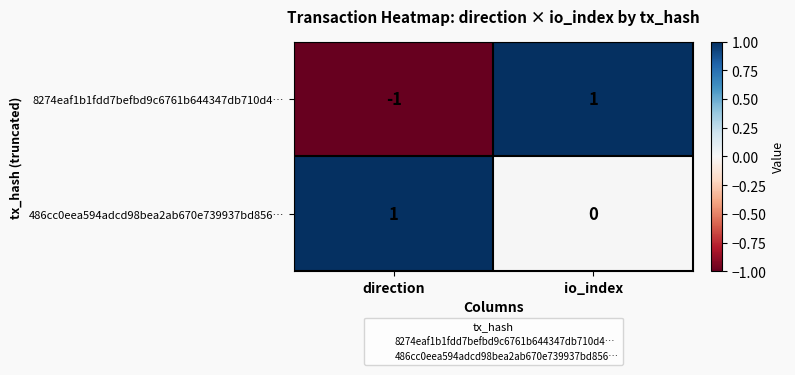

Reading left to right, what are all the values shown in this chart?

8274eaf1b1fdd7befbd9c6761b644347db710d4…: direction=-1	io_index=1
486cc0eea594adcd98bea2ab670e739937bd856…: direction=1	io_index=0